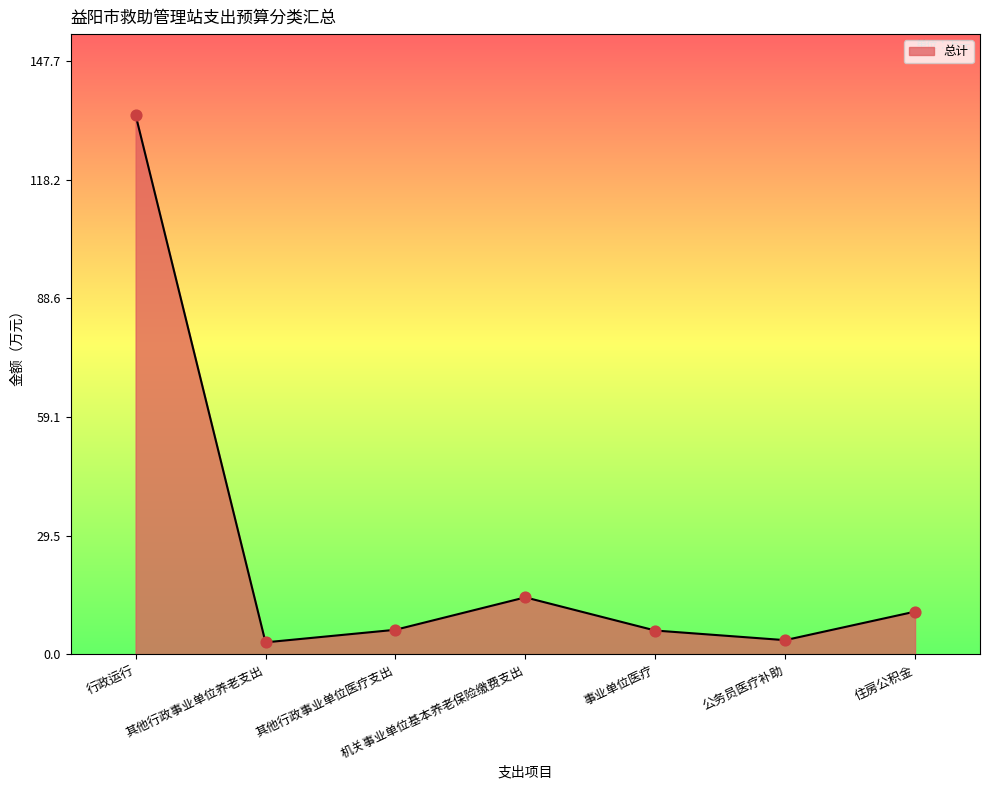

What is the ratio of the value at 事业单位医疗 to the value at 公务员医疗补助?

1.7